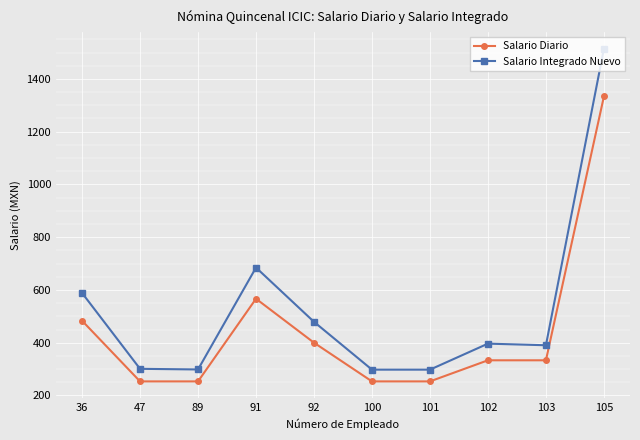

At which category does Salario Integrado Nuevo reach its first local peak?

91